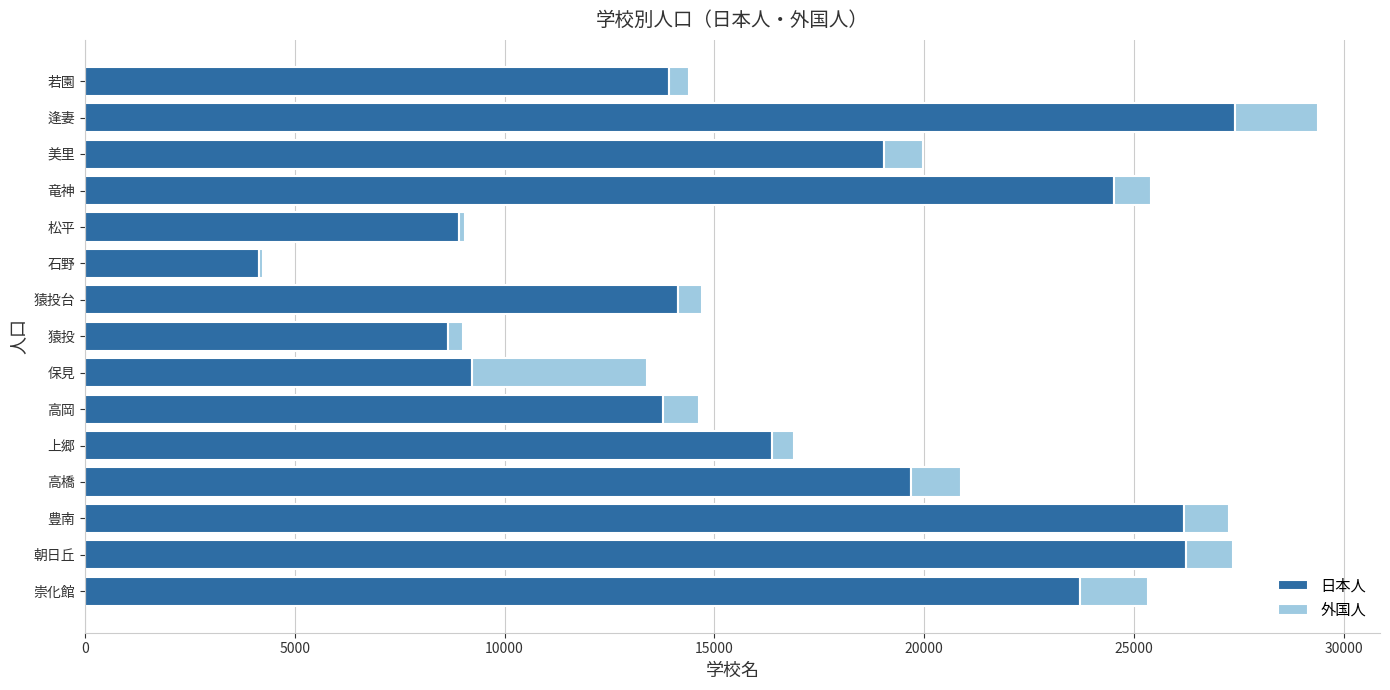

What is the highest value of the 日本人 series?

27409